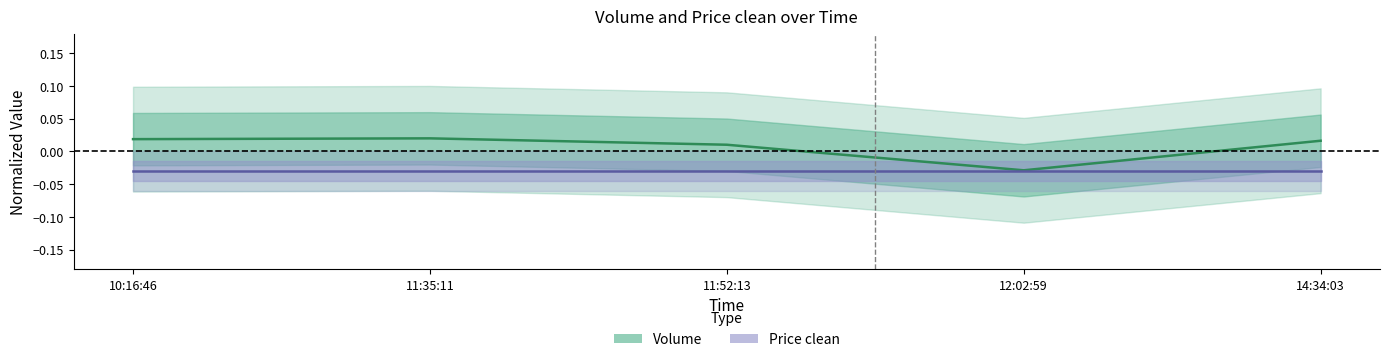

The chart shows a value of 0.0 at 11:52:13. True or false?

False